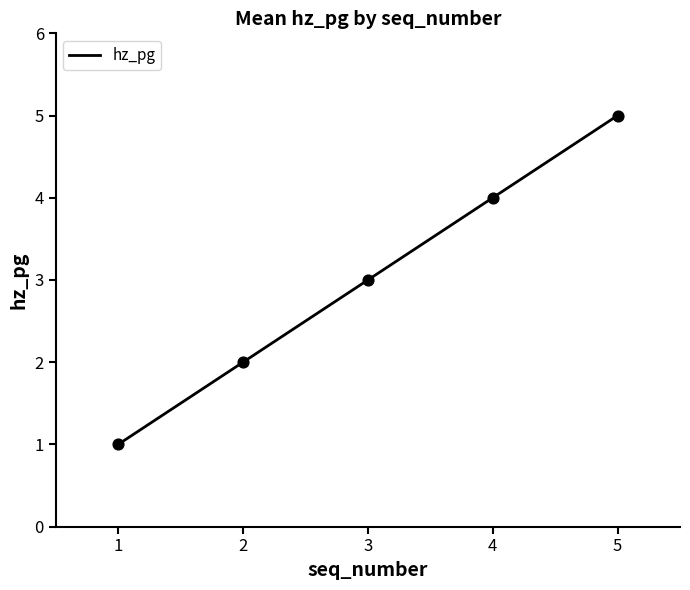

What is the change in value from 1 to 8?

+4